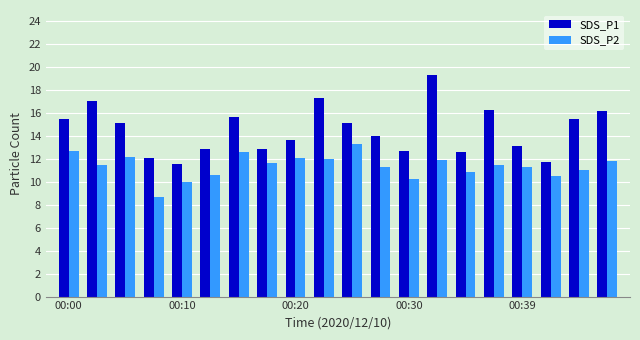

What is the difference between the second highest and second lowest values in the SDS_P2 series?

2.7